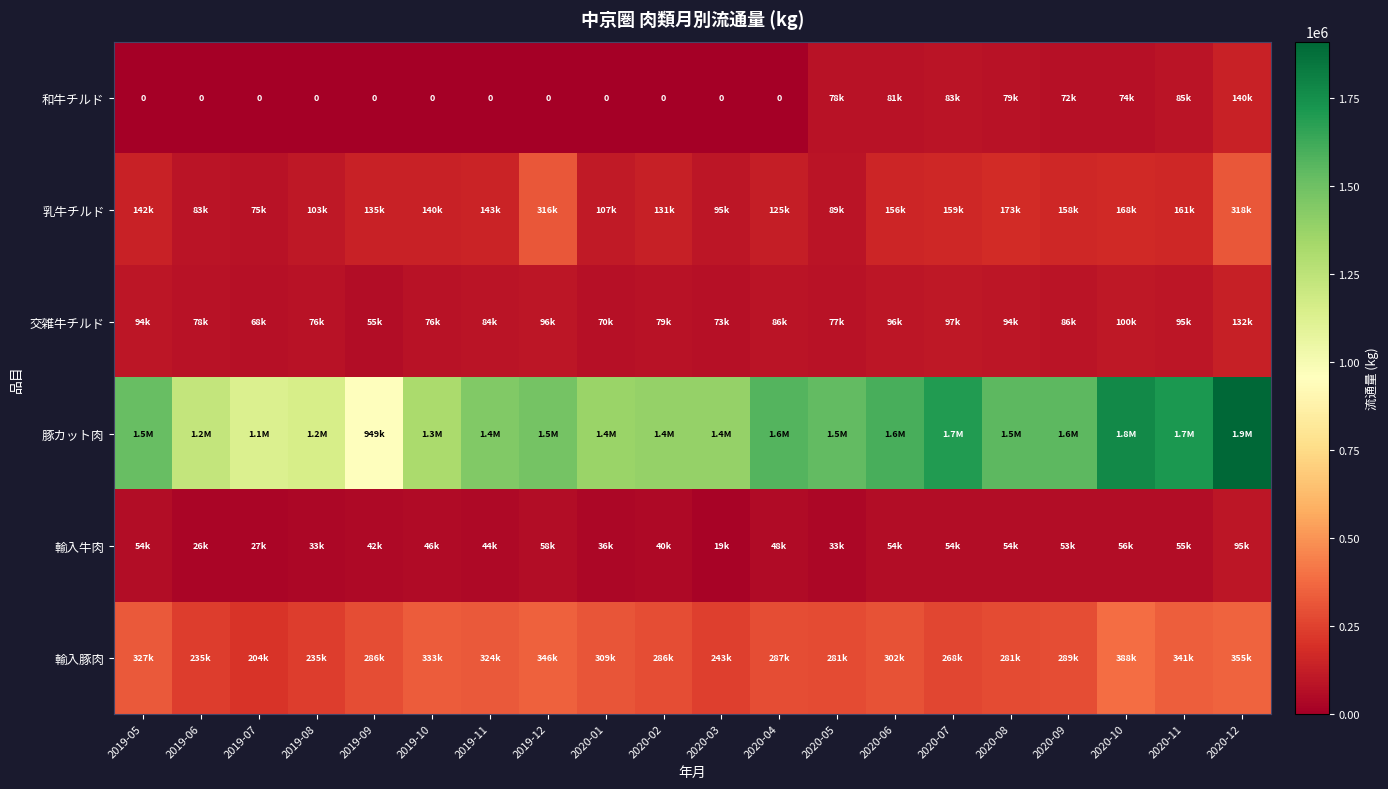

At which label does 乳牛チルド first exceed 141804?

2019-11